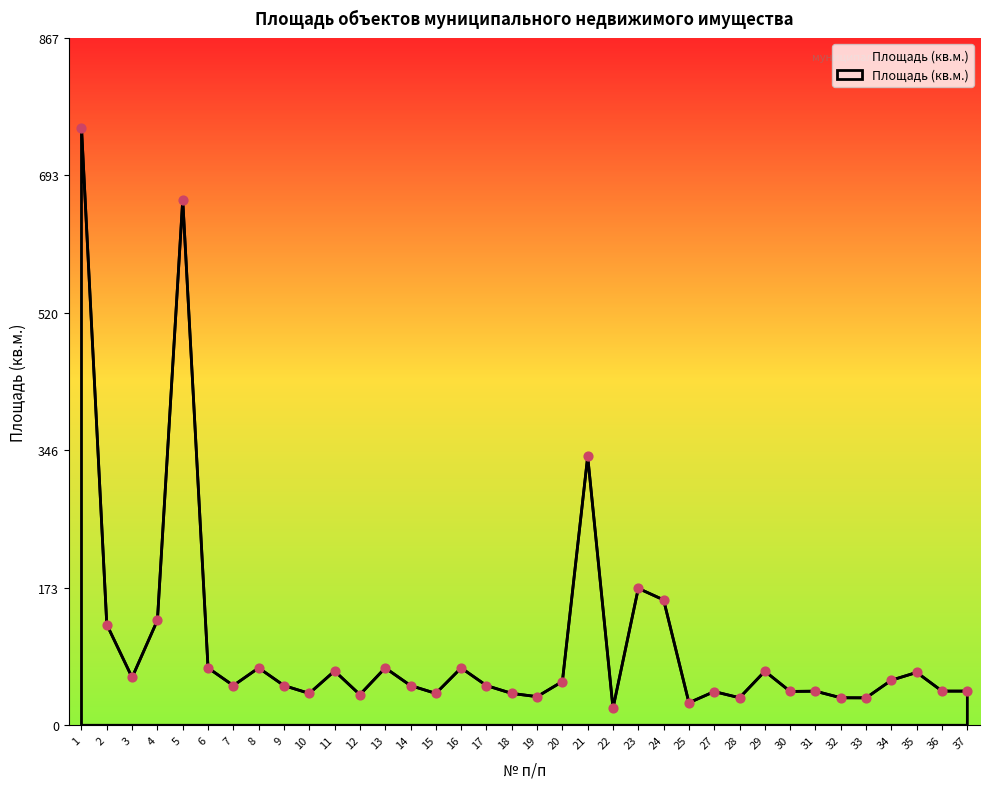

What is the change in value from 2 to 30?

-84.4